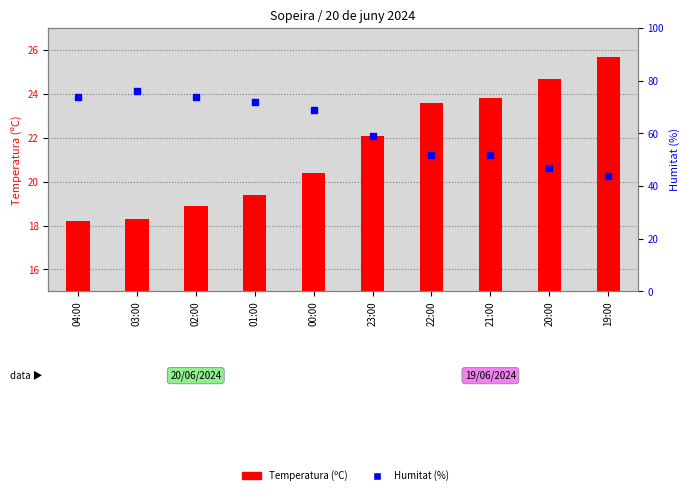

What is the total value across all series at 19:00?

69.7